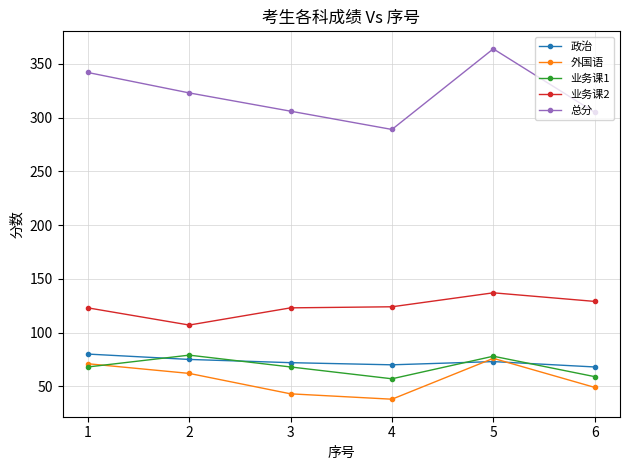

Is this an area chart (filled region under the line)?

No